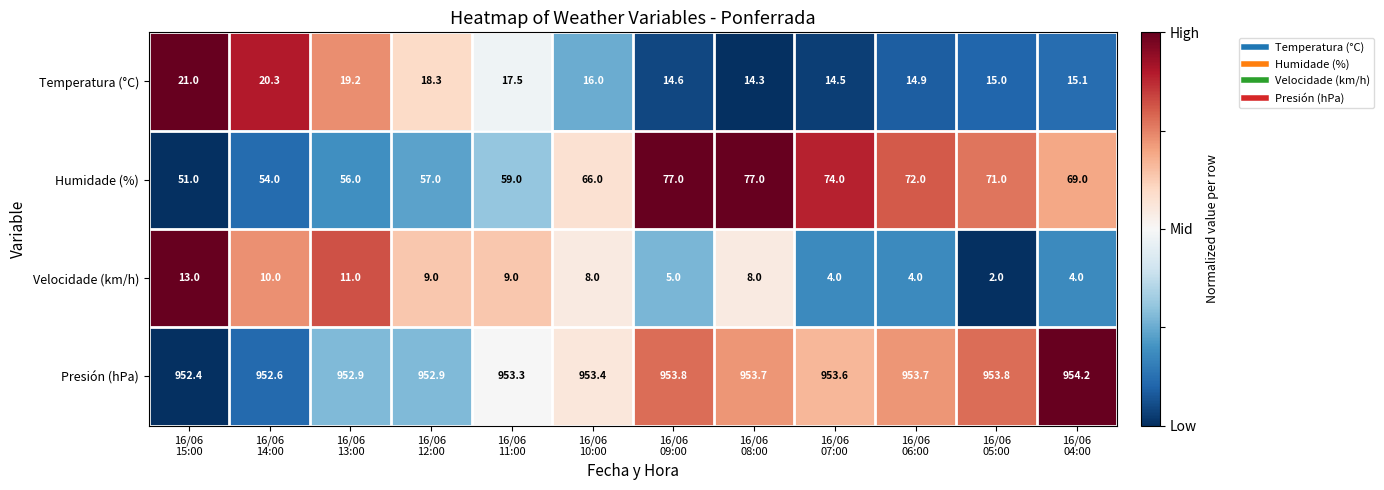

What is the sum of all Humidade (%) values?

783.0